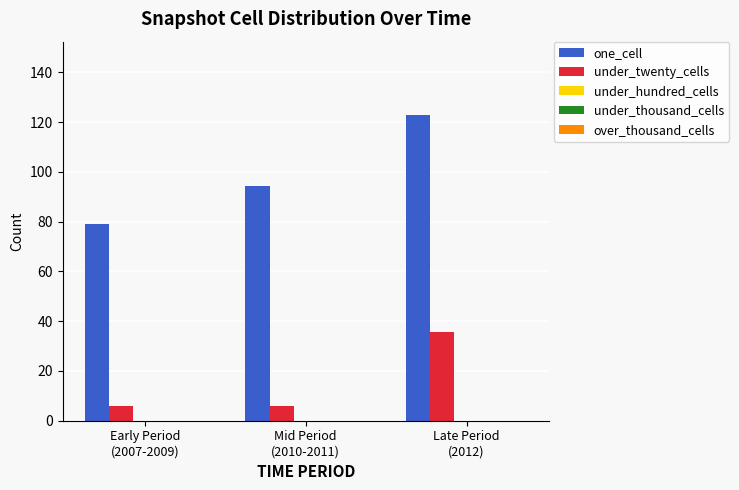

Which series has the widest spread of values?

one_cell